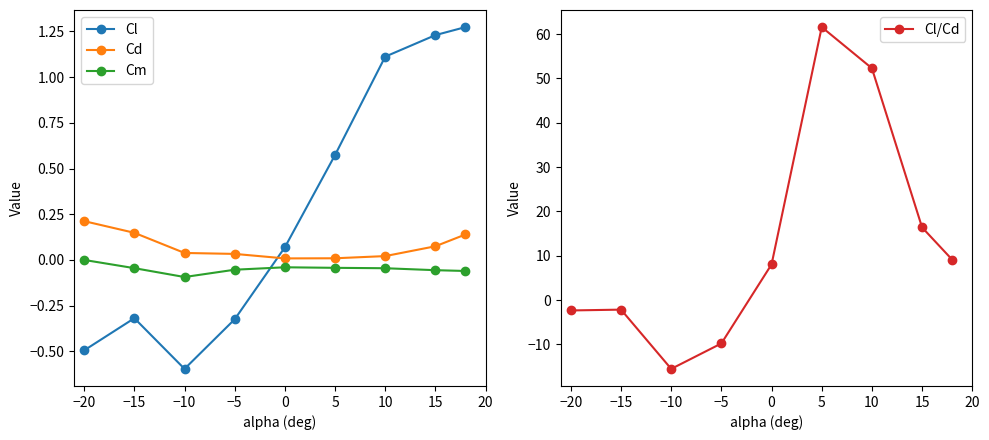

True or false: Cd and Cm cross at least once.

False